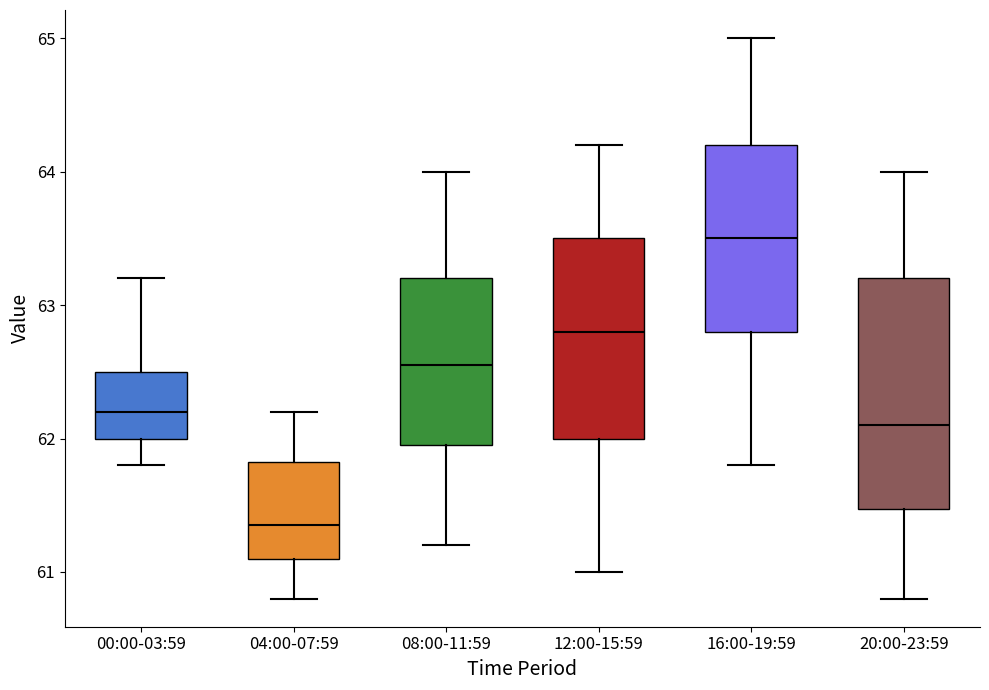

Reading left to right, transcribe this box plot: for each box, give where its median line is, the range the box spans, and where its two whiskers end, as read against the y-axis. The values are not printed on the chart, so give them approximately, as read against the axis.

00:00-03:59: median 62.2, box 62.0 to 62.5, whiskers 61.8 to 63.2
04:00-07:59: median 61.4, box 61.1 to 61.8, whiskers 60.8 to 62.2
08:00-11:59: median 62.6, box 62.0 to 63.2, whiskers 61.2 to 64.0
12:00-15:59: median 62.8, box 62.0 to 63.5, whiskers 61.0 to 64.2
16:00-19:59: median 63.5, box 62.8 to 64.2, whiskers 61.8 to 65.0
20:00-23:59: median 62.1, box 61.5 to 63.2, whiskers 60.8 to 64.0